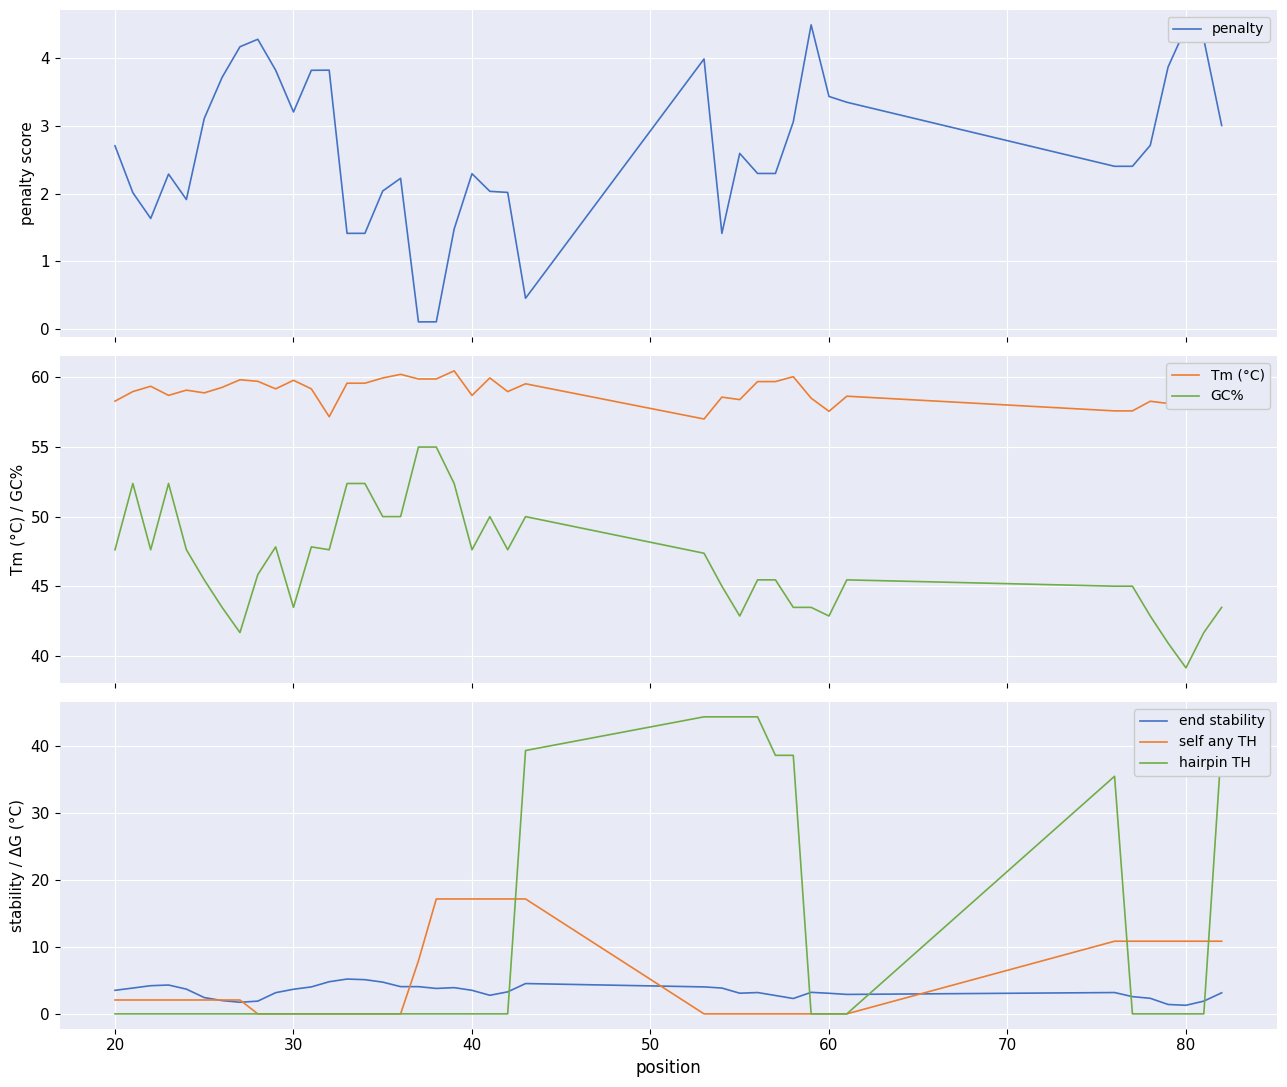

How many intersections are there between hairpin TH and end stability?

5